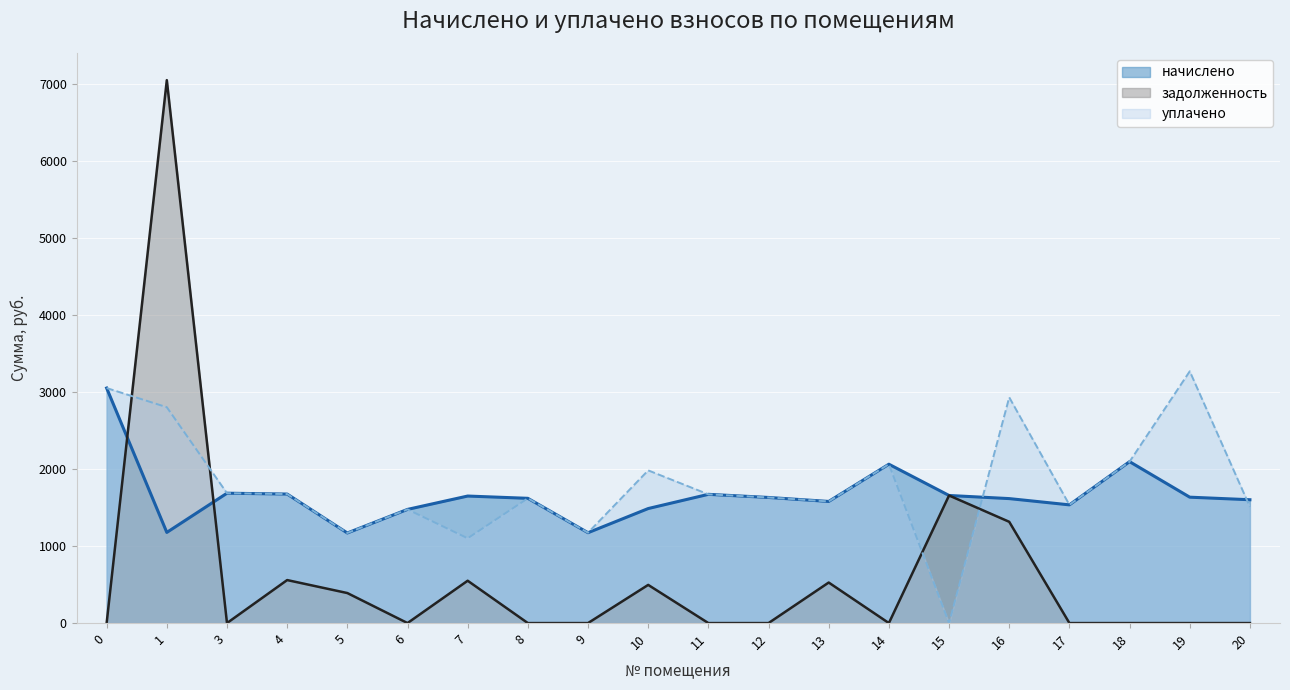

How many series are shown in this chart?

3